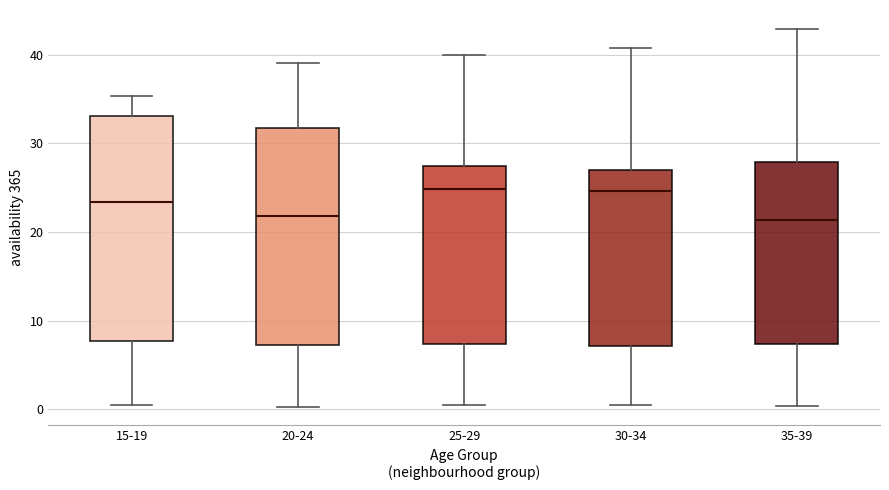

Where does the upper whisker of the box for 20-24 end on the y-axis? The values are not printed on the chart, so give them approximately, as read against the axis.

39